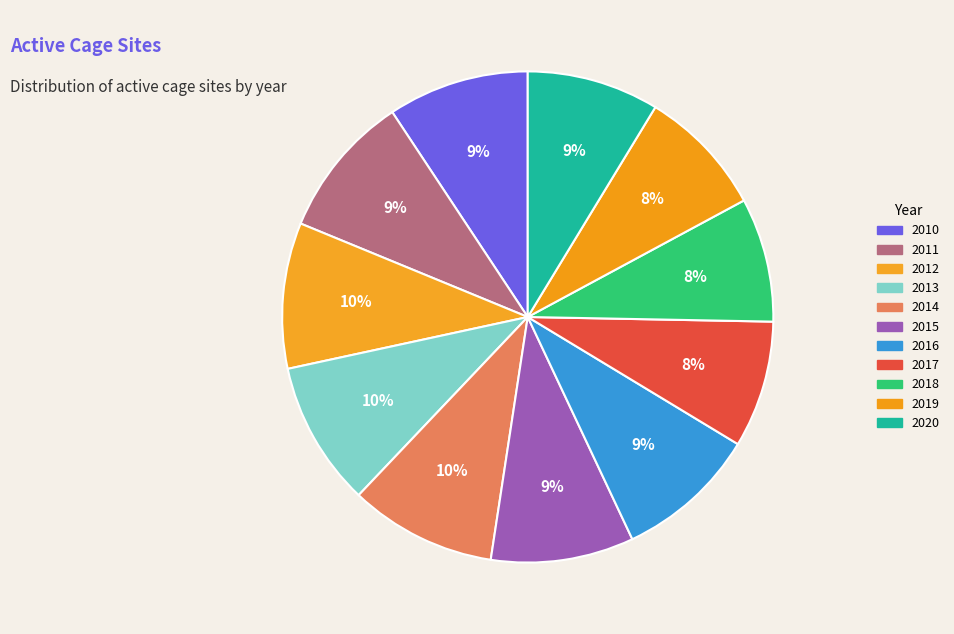

Count the number of slices in the pie.

11